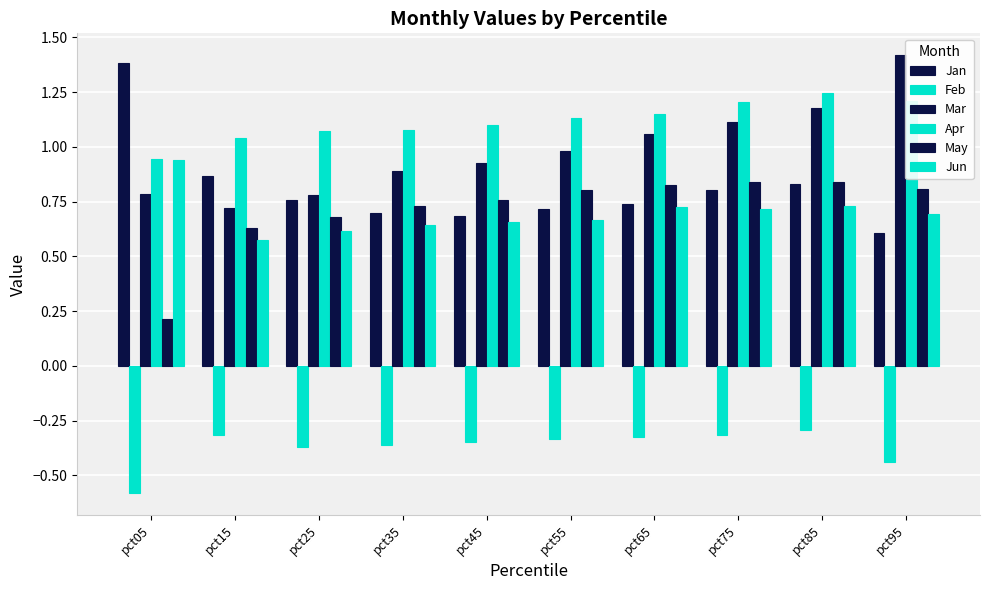

What is the value of the May bar at the 6th from the left?

0.8